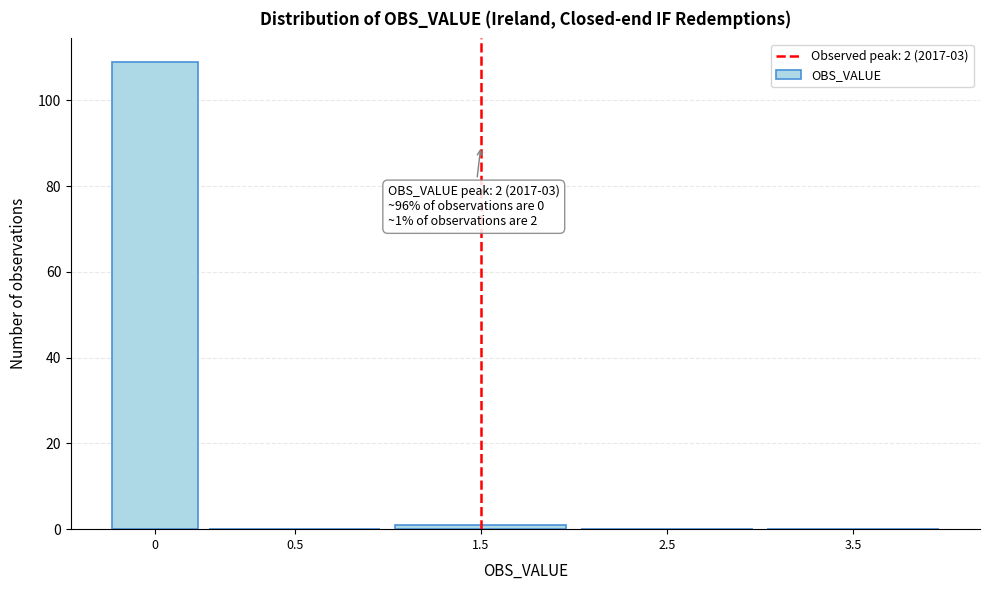

Reading left to right, extract all data points from this chart.

0=109	0.5=0	1.5=1	2.5=0	3.5=0